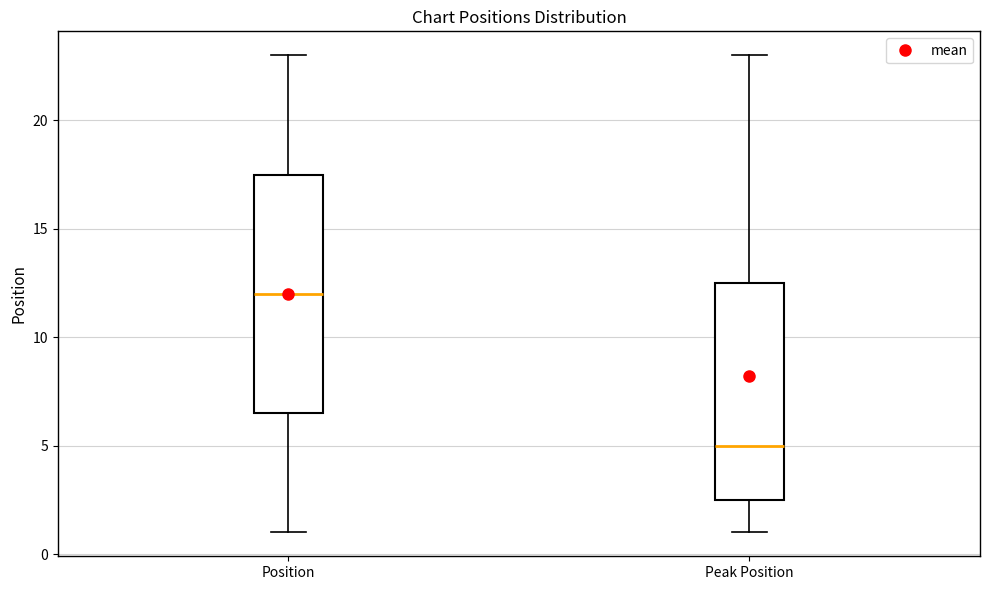

Which box's median line is the highest?

Position